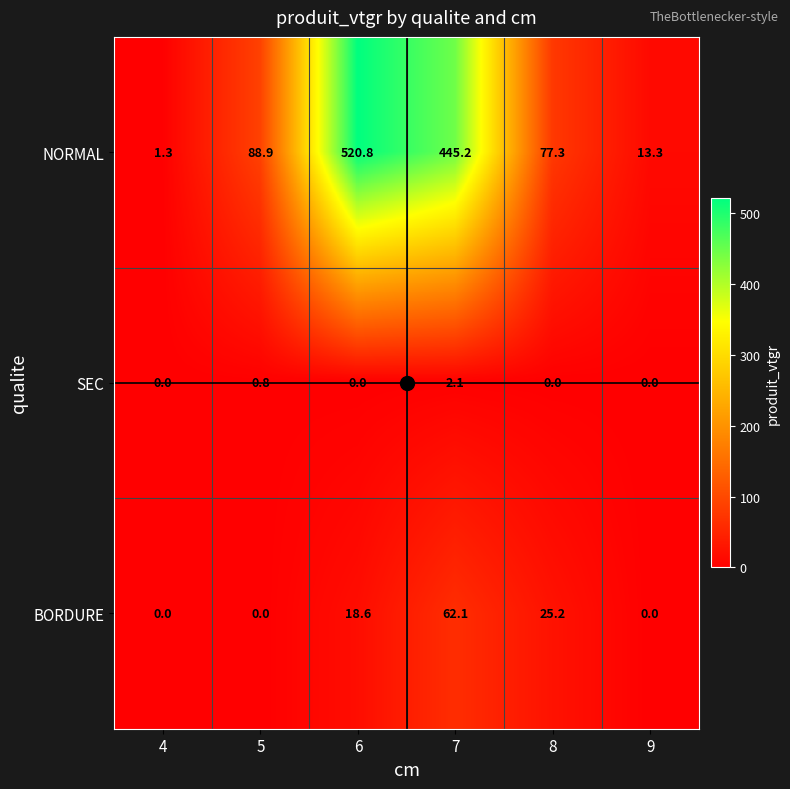

What is the maximum value shown in the chart?

520.8